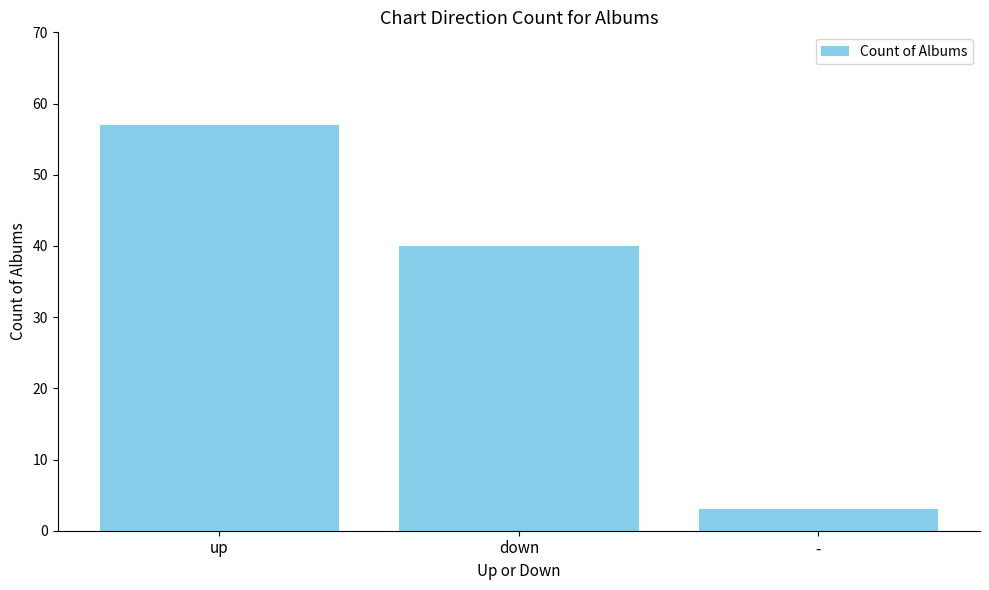

What is the average value?

33